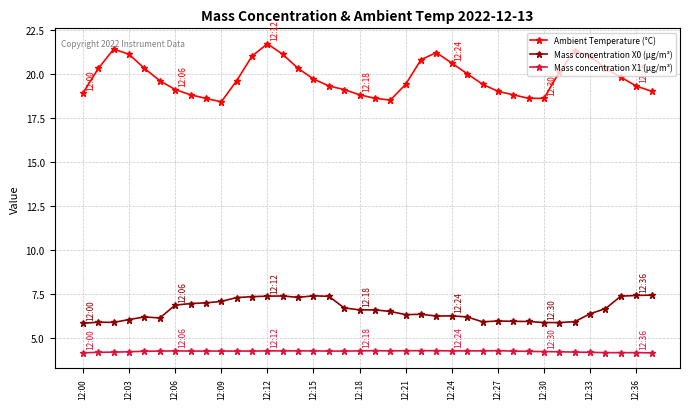

True or false: Mass concentration X1 (μg/m³) and Ambient Temperature (°C) cross at least once.

False